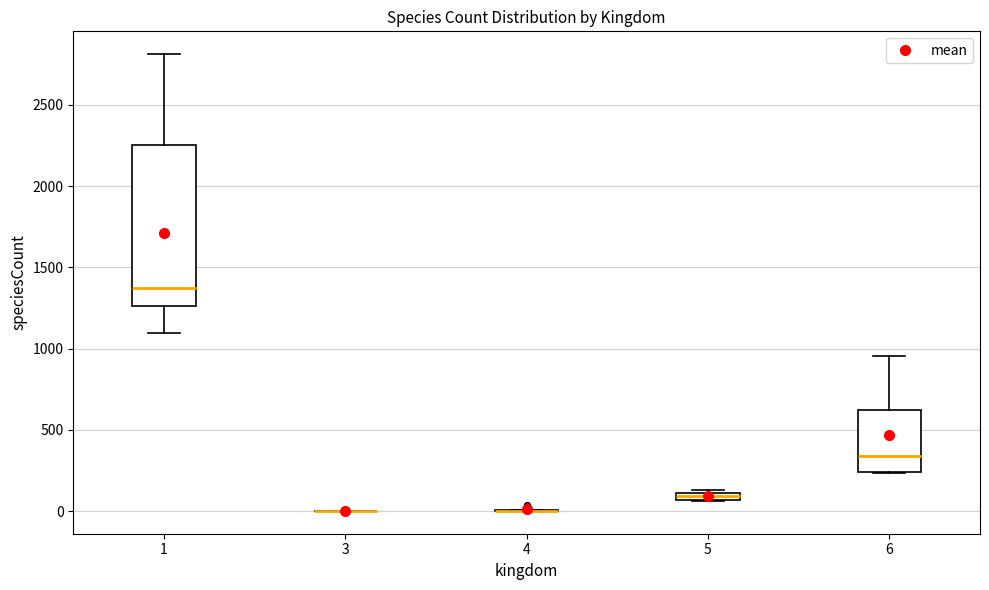

Comparing the boxes themselves (not the whiskers), which one is the tallest?

1